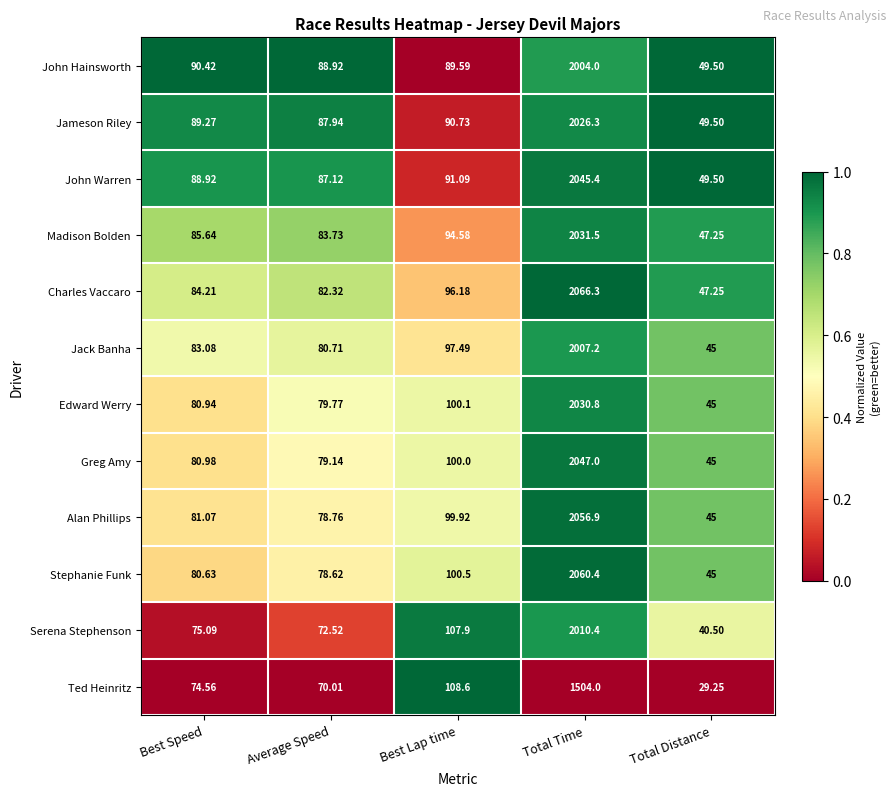

Which category has the highest value in the Stephanie Funk series?

Total Time